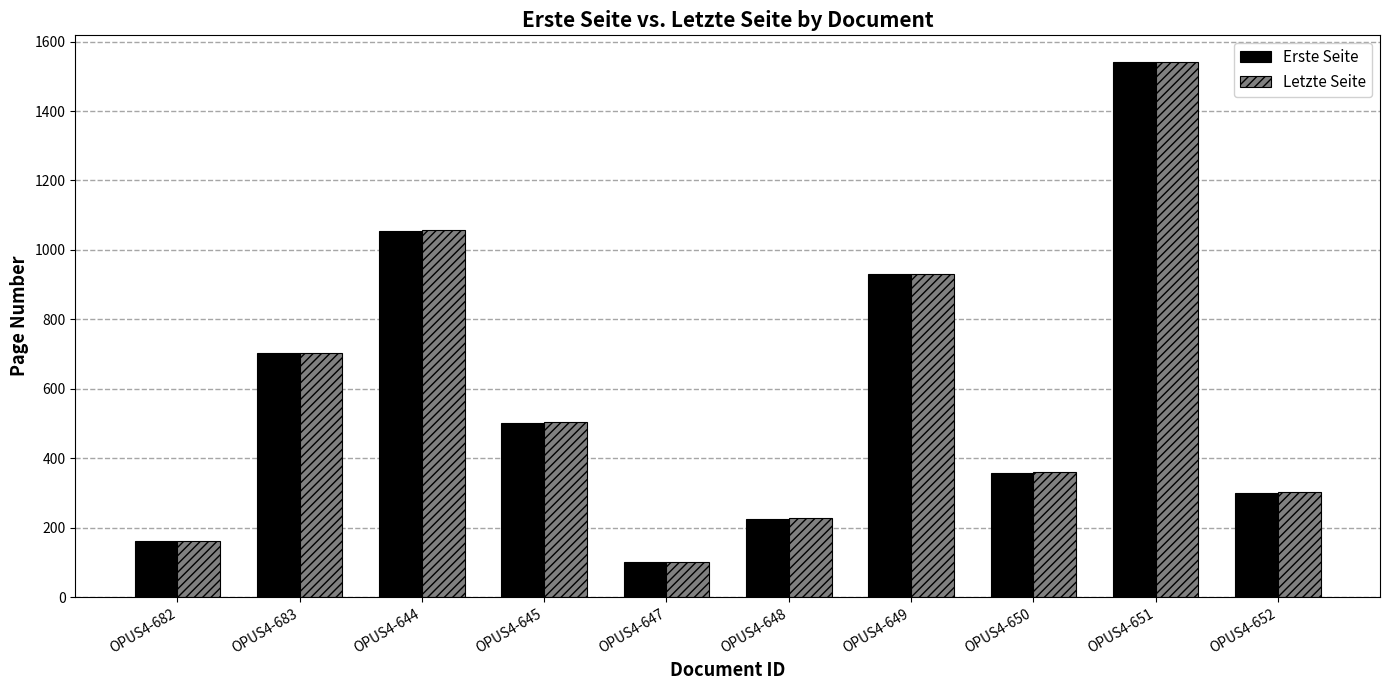

At which category is the sum across all series the highest?

OPUS4-651